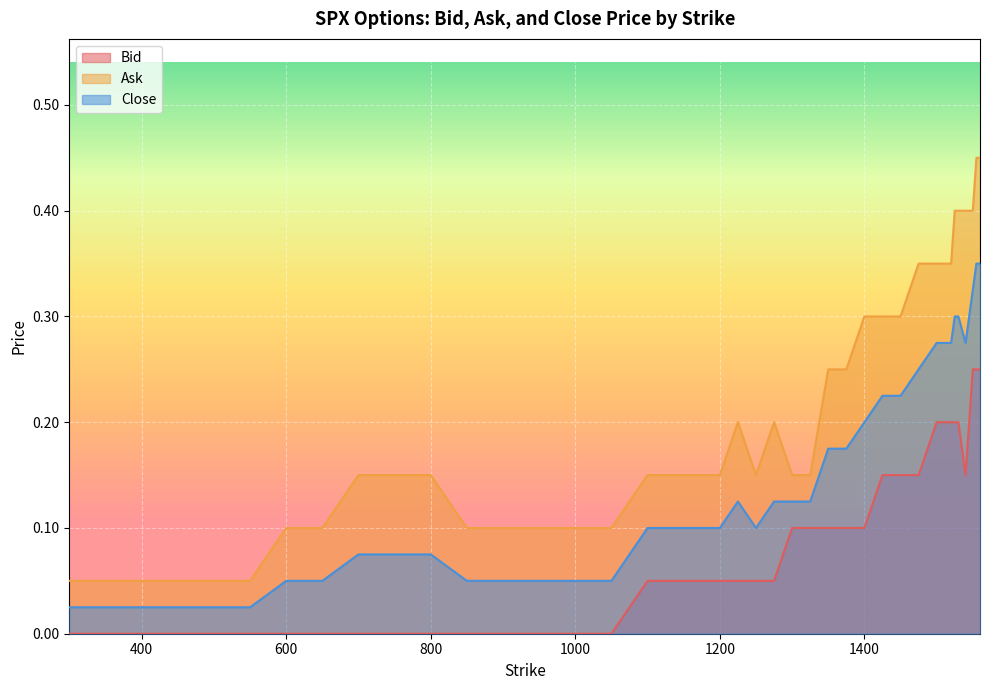

Reading right to left, what are all the values shown in this chart?

Bid: 0.2	0.2	0.2	0.1	0.2	0.2	0.2	0.2	0.2	0.1	0.1	0.1	0.1	0.1	0.1	0.1	0.1	0.1	0.1	0.1	0.1	0.1	0.1	0.0	0.0	0.0	0.0	0.0	0.0	0.0	0.0	0.0	0.0	0.0	0.0	0.0	0.0
Ask: 0.5	0.5	0.4	0.4	0.4	0.4	0.3	0.3	0.3	0.3	0.3	0.3	0.3	0.2	0.2	0.1	0.1	0.2	0.1	0.2	0.1	0.1	0.1	0.1	0.1	0.1	0.1	0.1	0.1	0.1	0.1	0.1	0.1	0.1	0.1	0.1	0.1
Close: 0.3	0.3	0.3	0.3	0.3	0.3	0.3	0.3	0.3	0.2	0.2	0.2	0.2	0.2	0.2	0.1	0.1	0.1	0.1	0.1	0.1	0.1	0.1	0.1	0.1	0.1	0.1	0.1	0.1	0.1	0.1	0.1	0.1	0.0	0.0	0.0	0.0